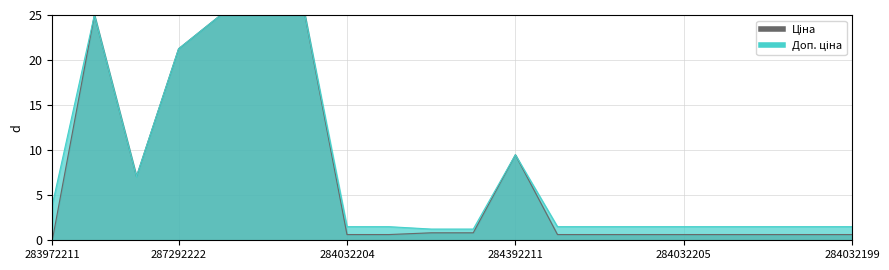

What is the label of the 13th point from the left?

284032208